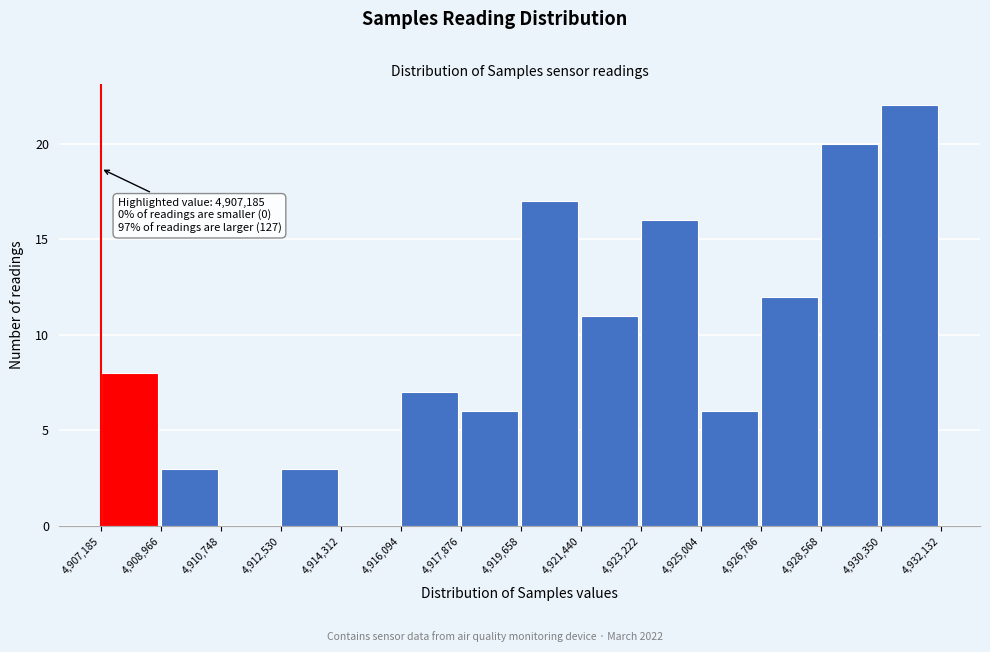

Over which range of the x-axis is the bar tallest?

4,930,350 to 4,932,132